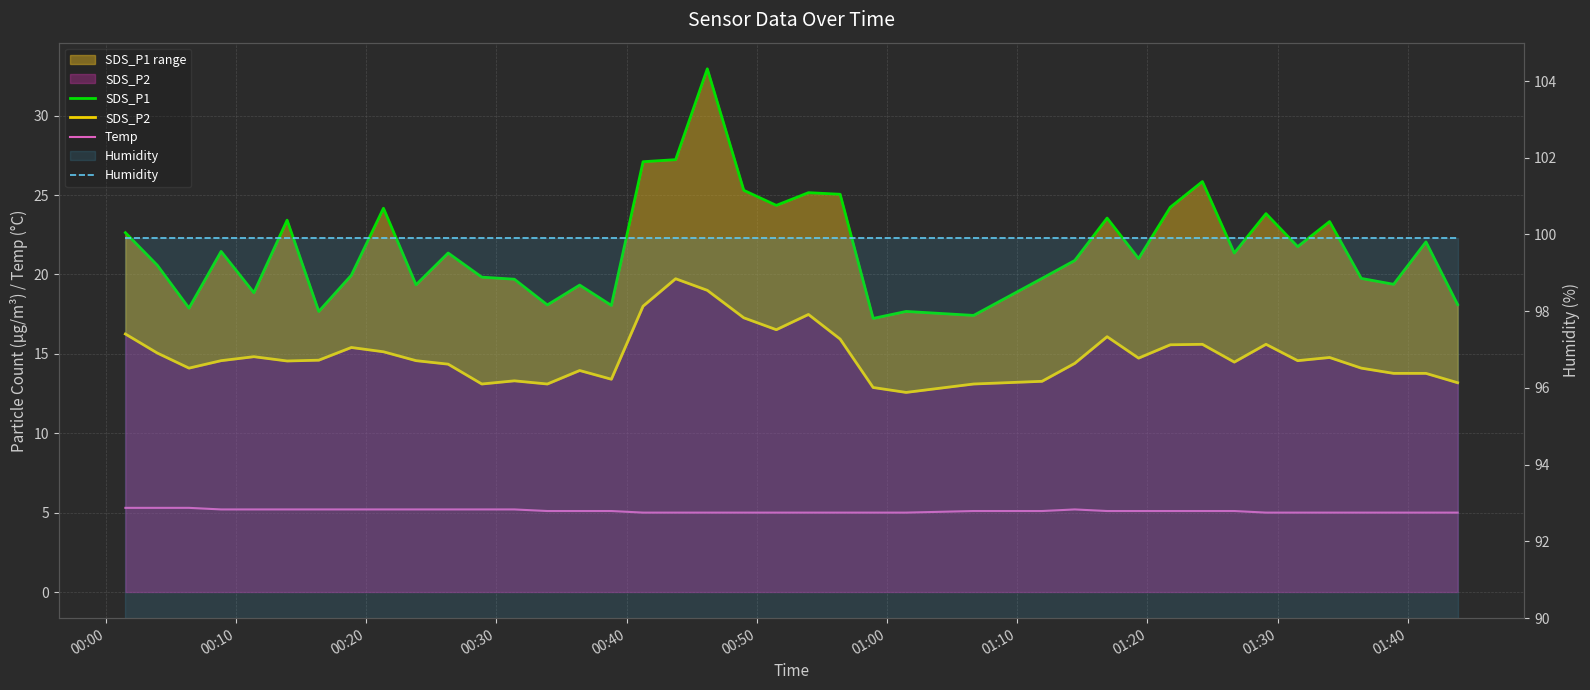

Which series has the largest total across all categories?

Humidity